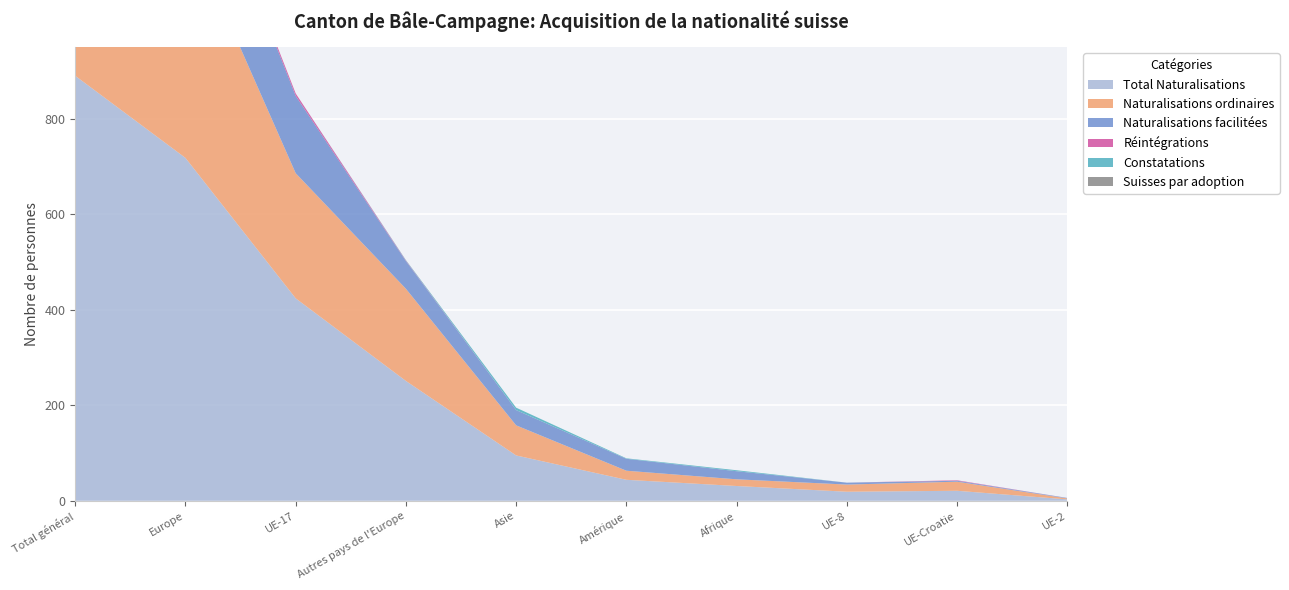

Reading left to right, list all the values displayed in this chart.

Total Naturalisations: Total général=890	Europe=718	UE-17=424	Autres pays de l'Europe=251	Asie=95	Amérique=44	Afrique=31	UE-8=19	UE-Croatie=21	UE-2=3
Naturalisations ordinaires: Total général=588	Europe=491	UE-17=262	Autres pays de l'Europe=193	Asie=63	Amérique=19	Afrique=14	UE-8=15	UE-Croatie=19	UE-2=2
Naturalisations facilitées: Total général=302	Europe=227	UE-17=162	Autres pays de l'Europe=58	Asie=32	Amérique=25	Afrique=17	UE-8=4	UE-Croatie=2	UE-2=1
Réintégrations: Total général=7	Europe=7	UE-17=5	Autres pays de l'Europe=1	Asie=0	Amérique=0	Afrique=0	UE-8=0	UE-Croatie=1	UE-2=0
Constatations: Total général=9	Europe=1	UE-17=0	Autres pays de l'Europe=1	Asie=5	Amérique=1	Afrique=2	UE-8=0	UE-Croatie=0	UE-2=0
Suisses par adoption: Total général=0	Europe=0	UE-17=0	Autres pays de l'Europe=0	Asie=0	Amérique=0	Afrique=0	UE-8=0	UE-Croatie=0	UE-2=0